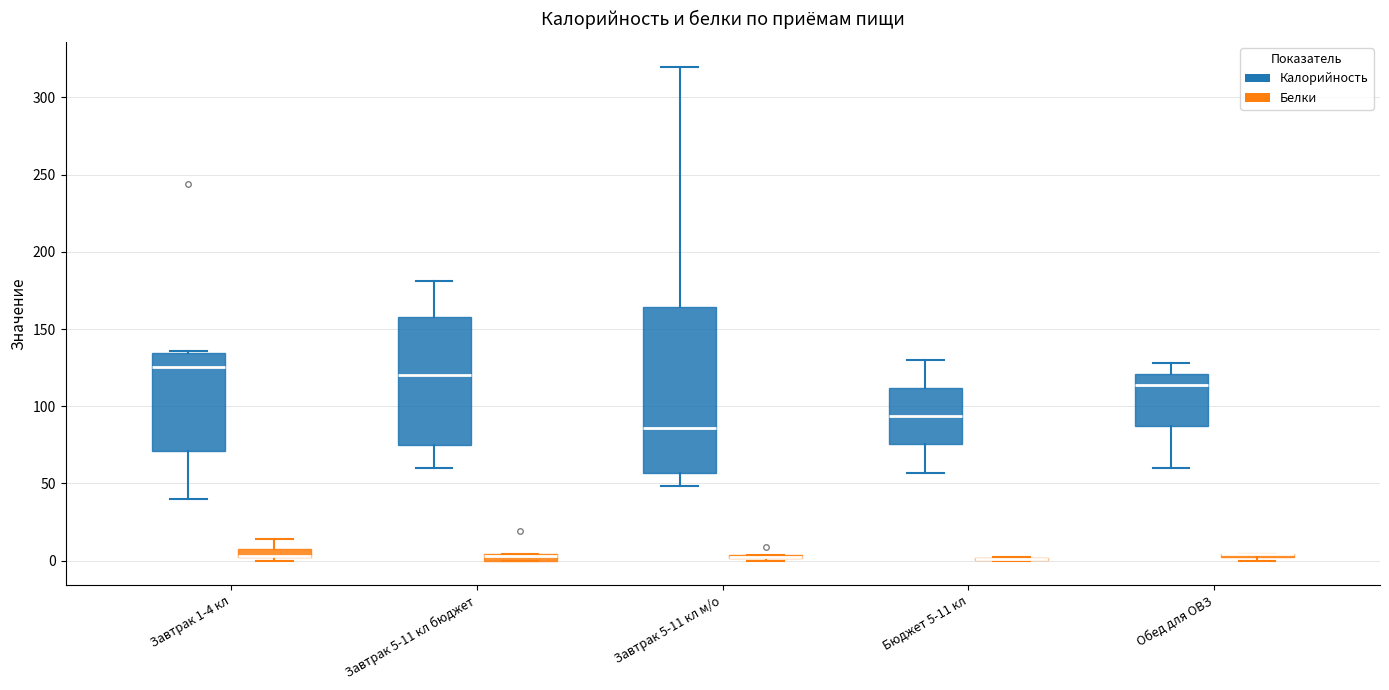

Which box is the tallest, from its lower edge to its upper edge?

Завтрак 5-11 кл м/о (Калорийность)